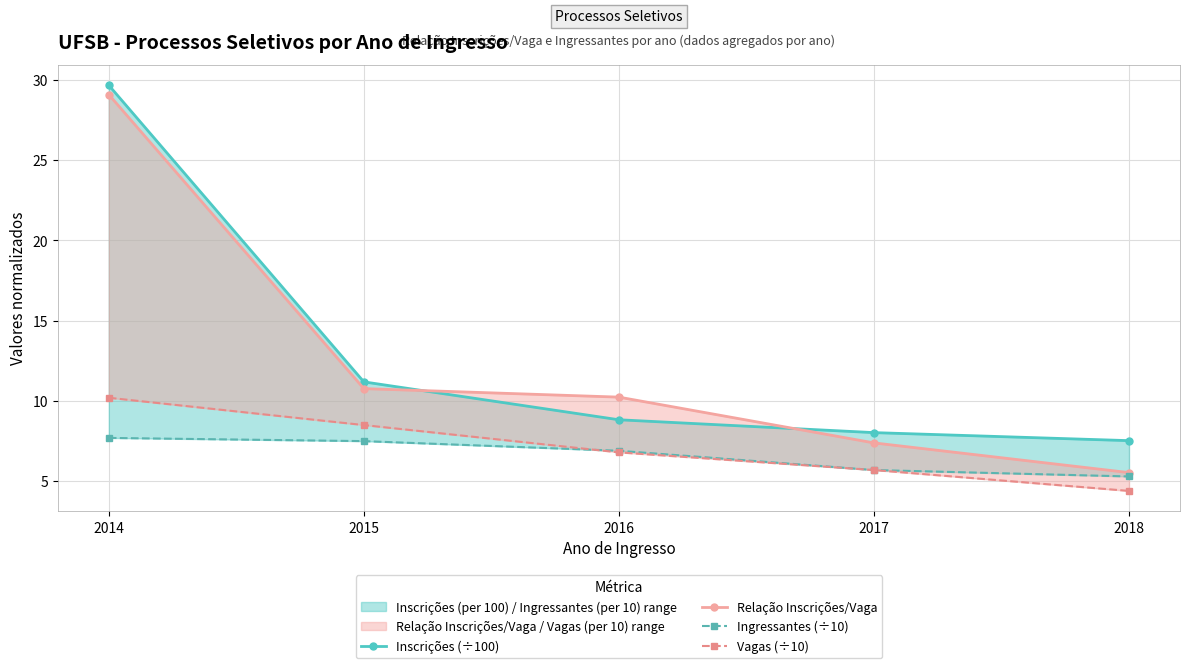

What is the sum of the Relação Inscrições/Vaga values at 2016 and 2018?

15.8